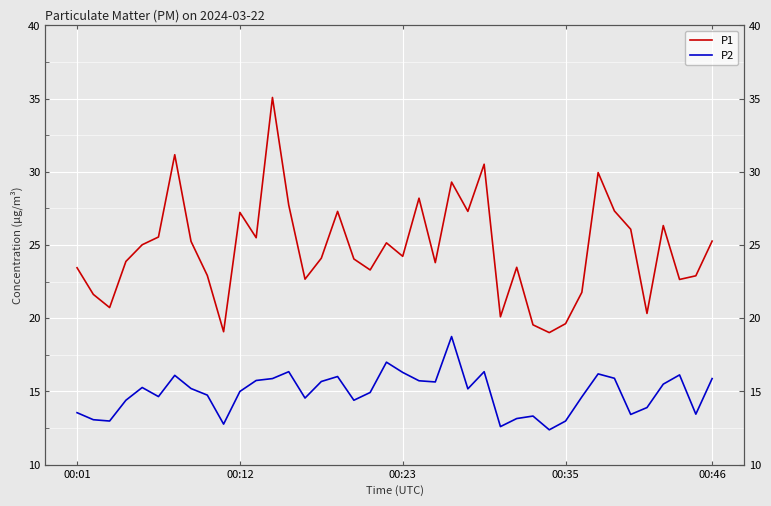

Read the P1 value at 29.

19.0